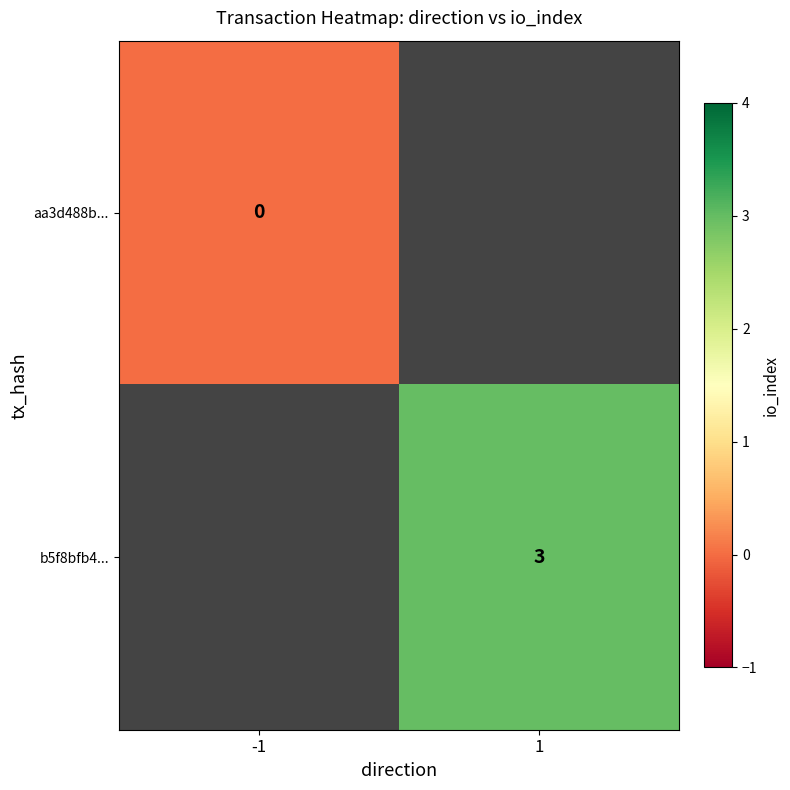

How many distinct data groups are displayed?

2